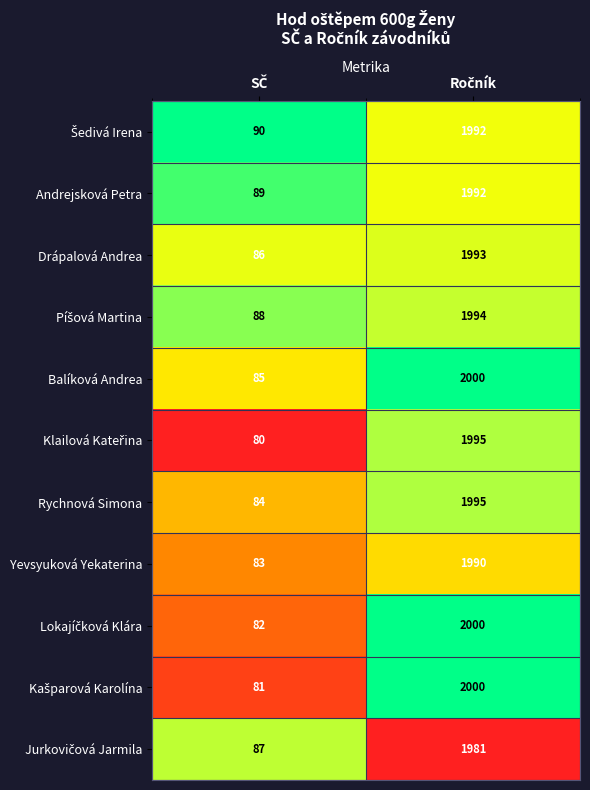

What is the greatest value displayed?

2000